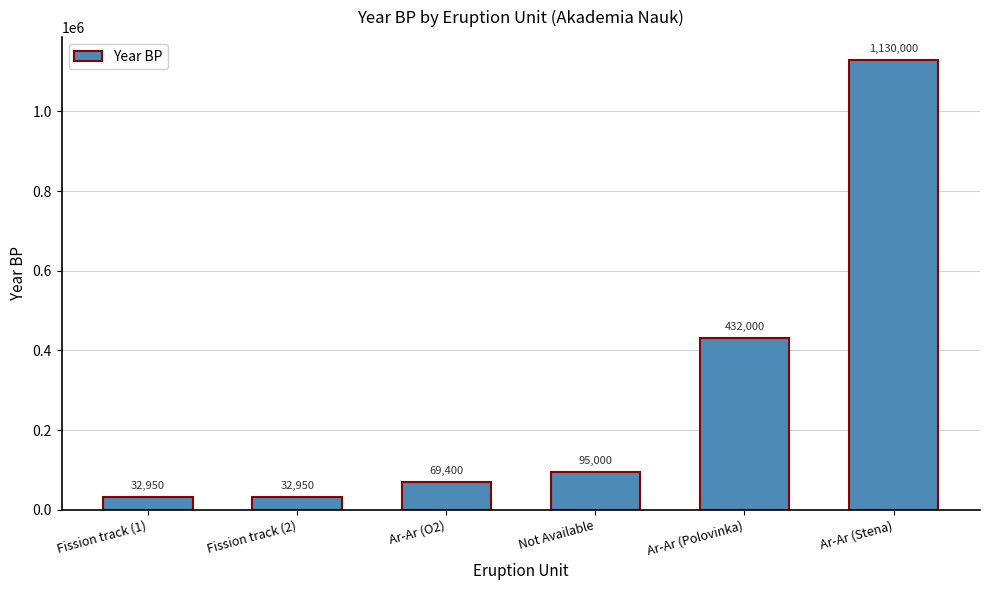

True or false: the data shows 1953074 at Ar-Ar (Stena).

False